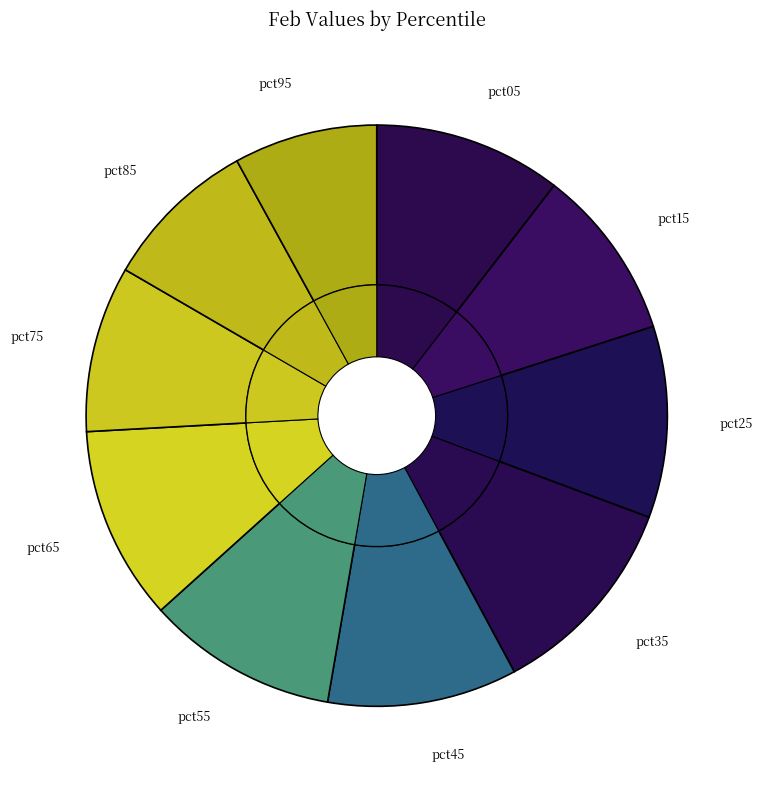

Which category has the smallest portion of the pie?

pct95